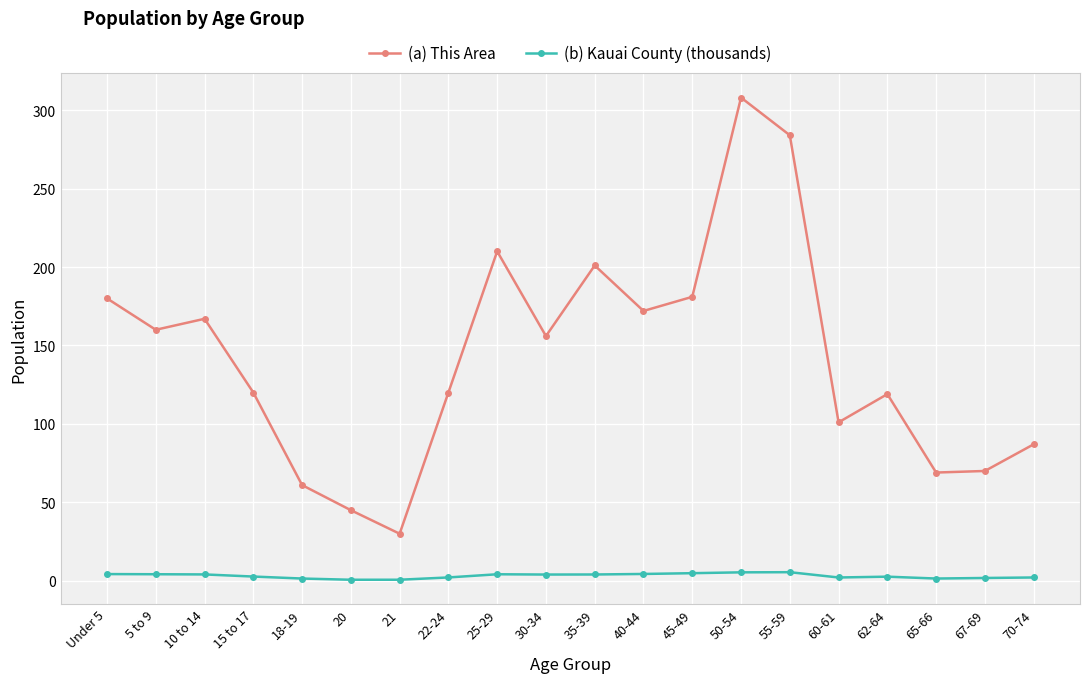

Which series changed the most between 20 and 45-49?

(a) This Area